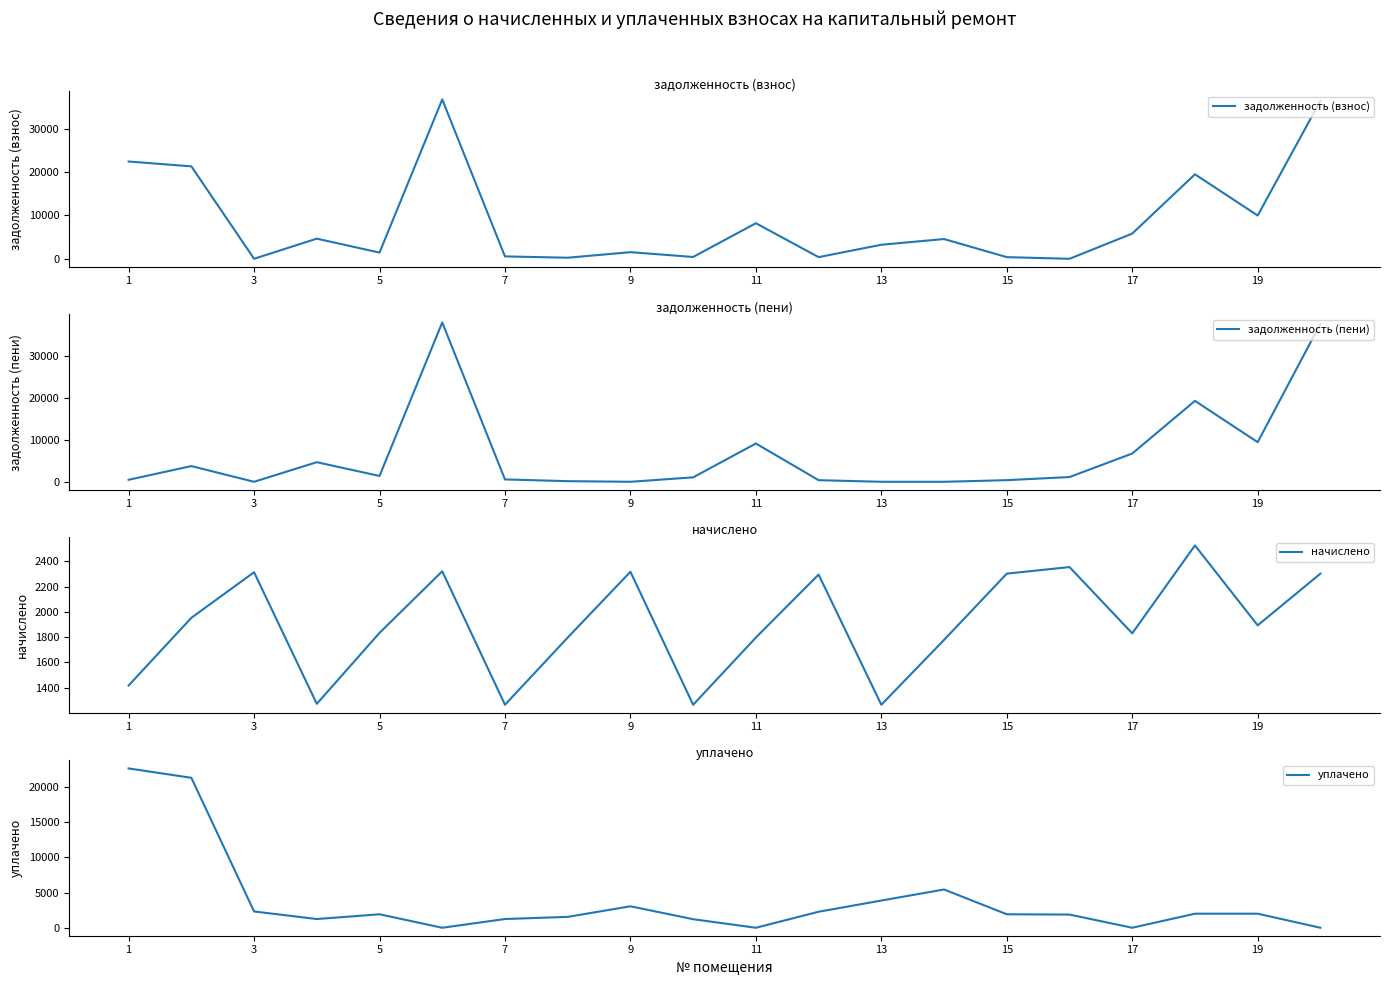

What is the total value across all series at 19?

3957.8